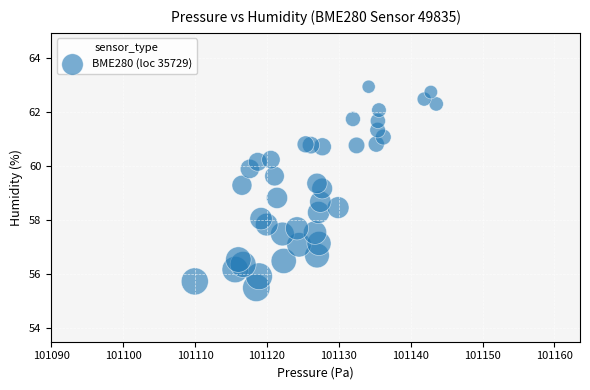

What is the range of Y values (max minus min)?

7.5